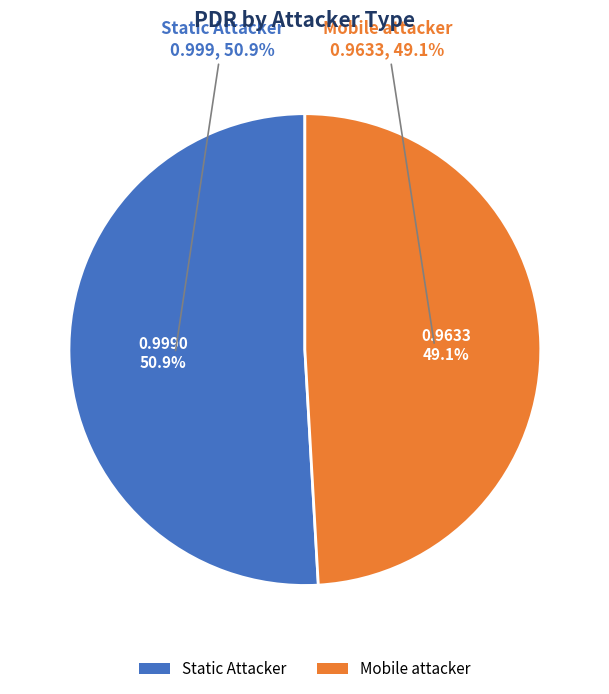

What portion of the pie excludes Mobile attacker?

50.9%